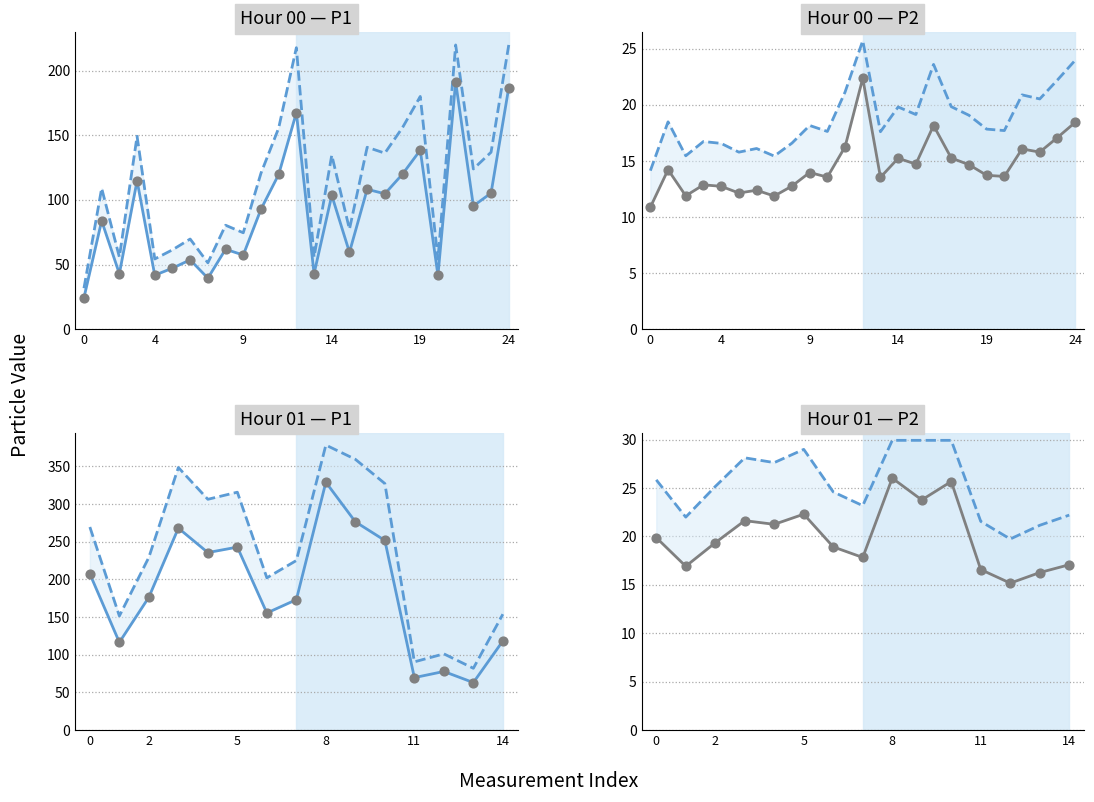

Is the value of P1 at 11 greater than the value of P2 obs at 14?

Yes